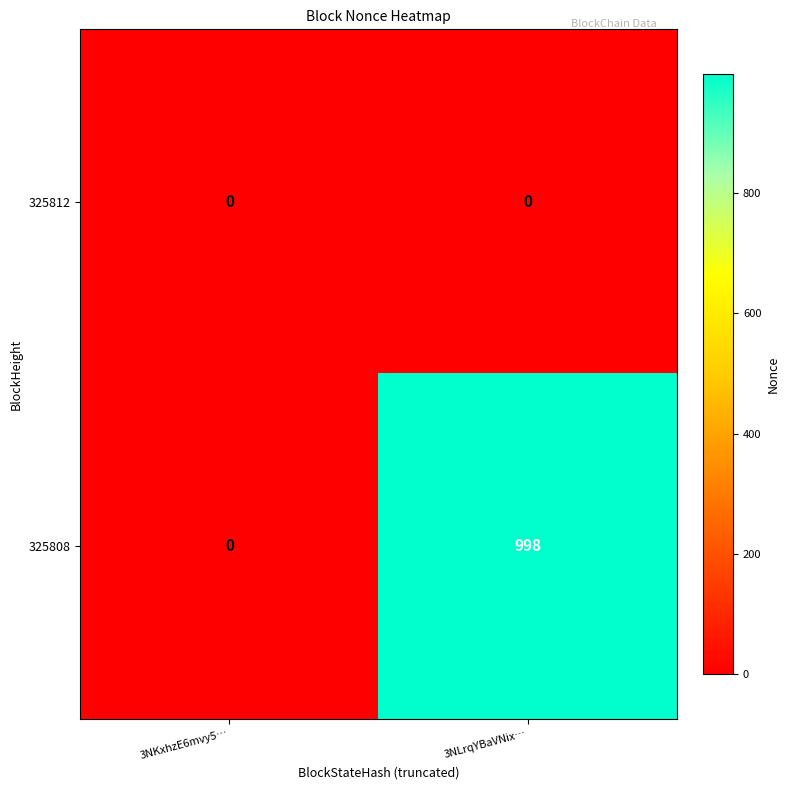

Which label corresponds to the largest value in the chart?

3NLrqYBaVNix…